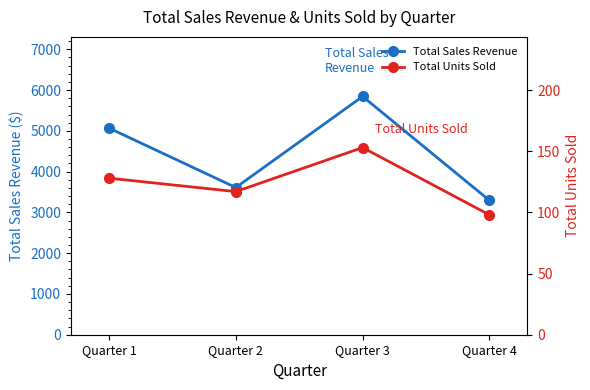

How many data points in Total Sales Revenue are less than 5069?

2